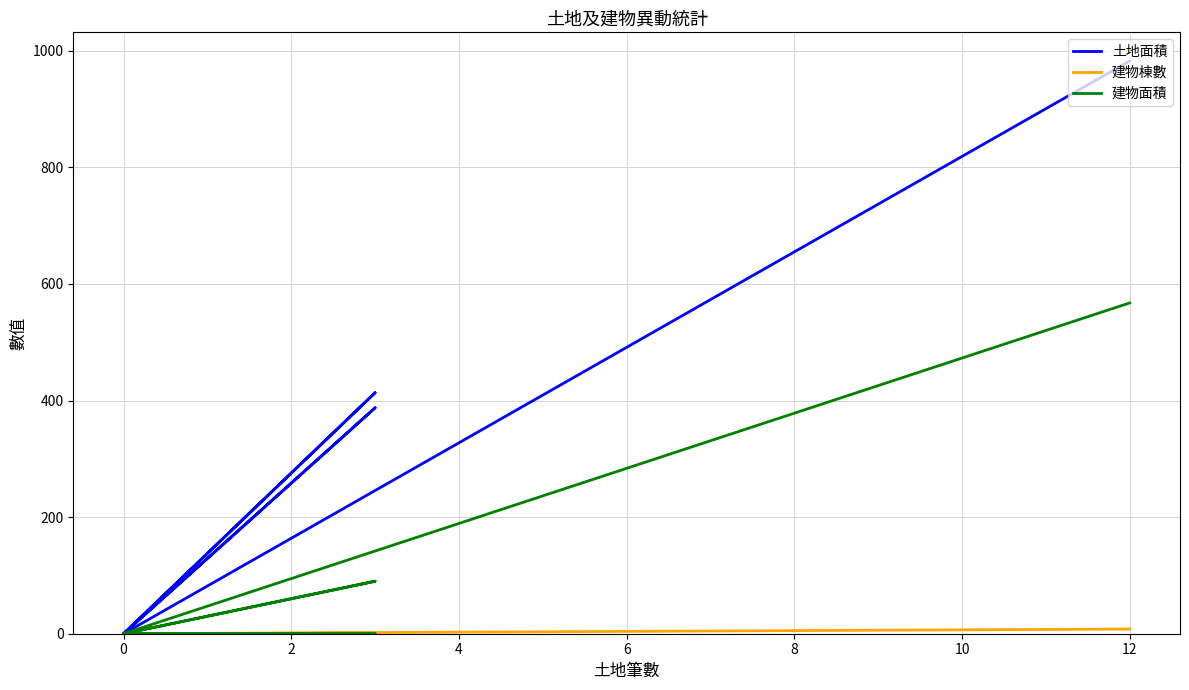

How many interior local peaks does the 土地面積 series have?

2